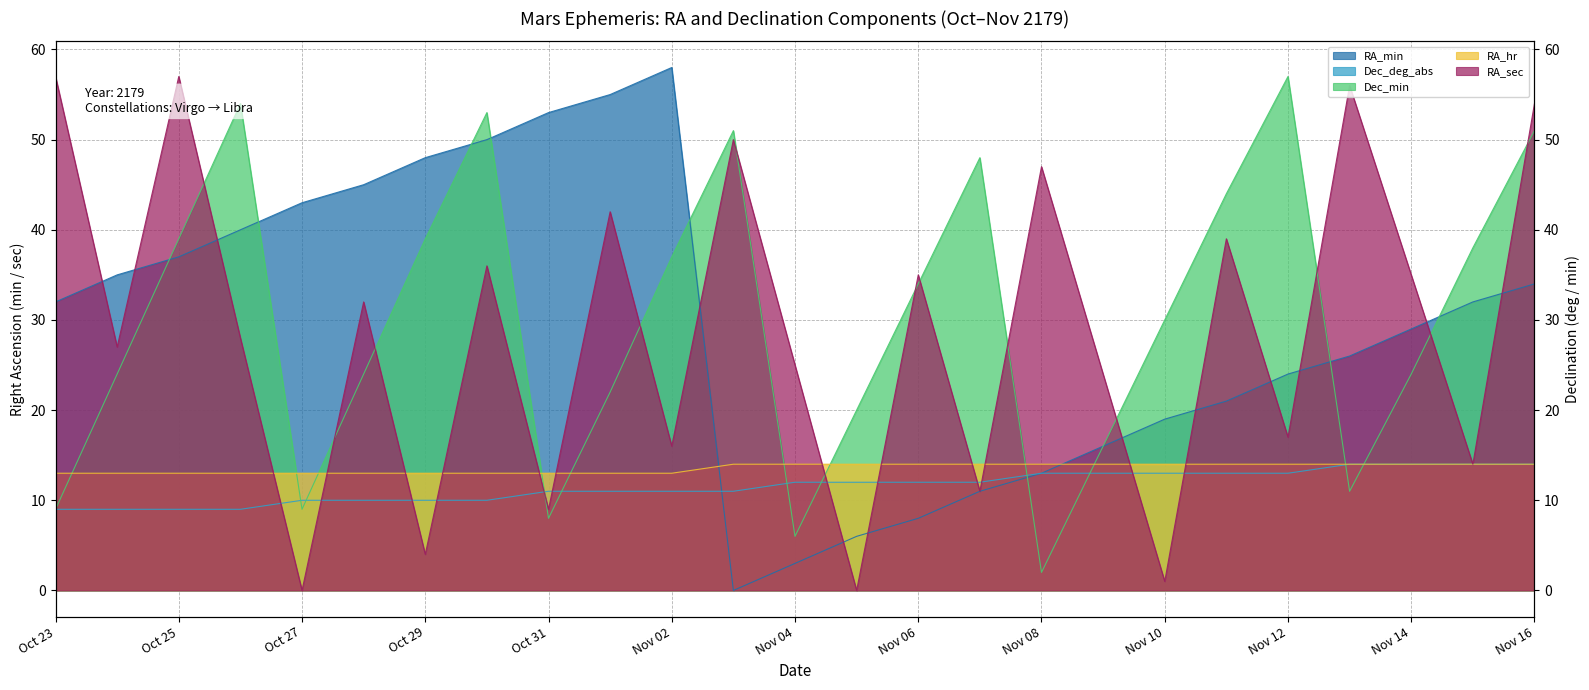

What is the label of the 6th point from the left?

Oct 28